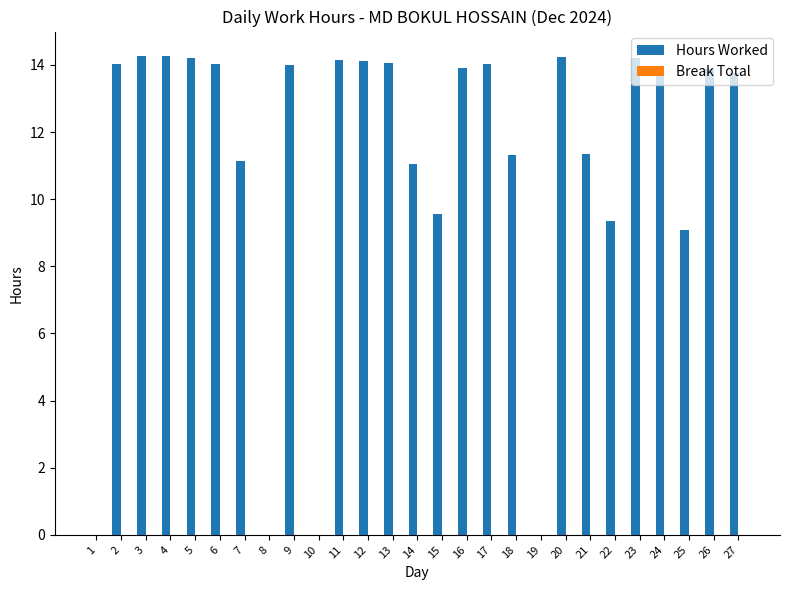

What is the maximum value shown in the chart?

14.3